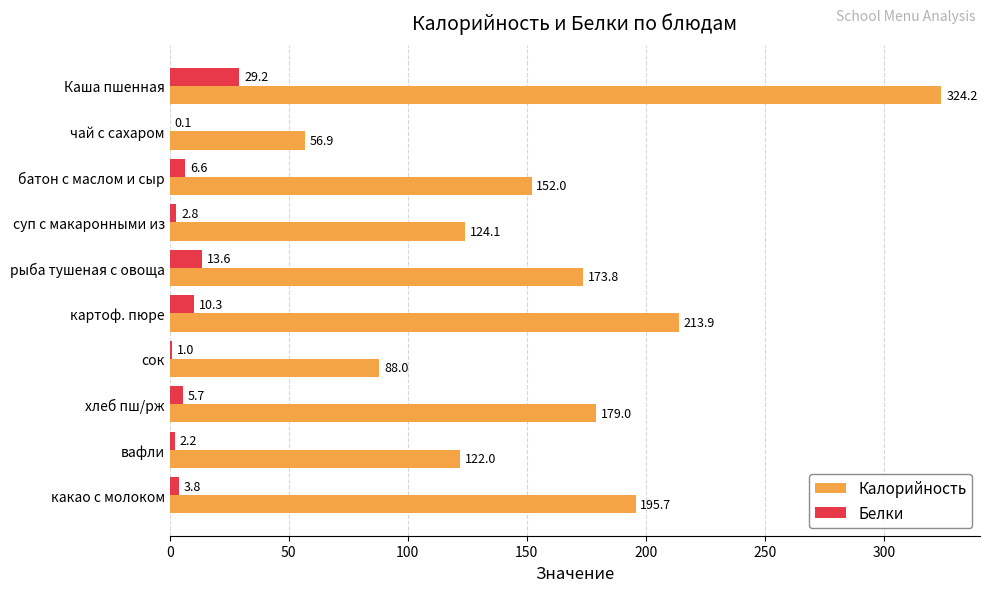

At which label is Калорийность closest to 190?

какао с молоком